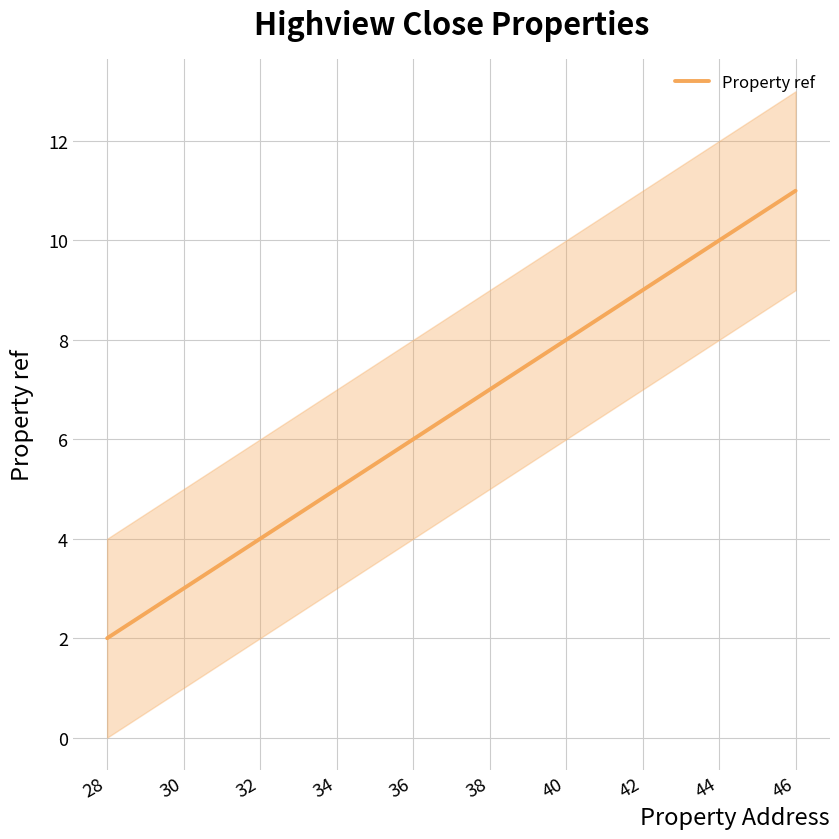

Reading left to right, extract all data points from this chart.

2	3	4	5	6	7	8	9	10	11